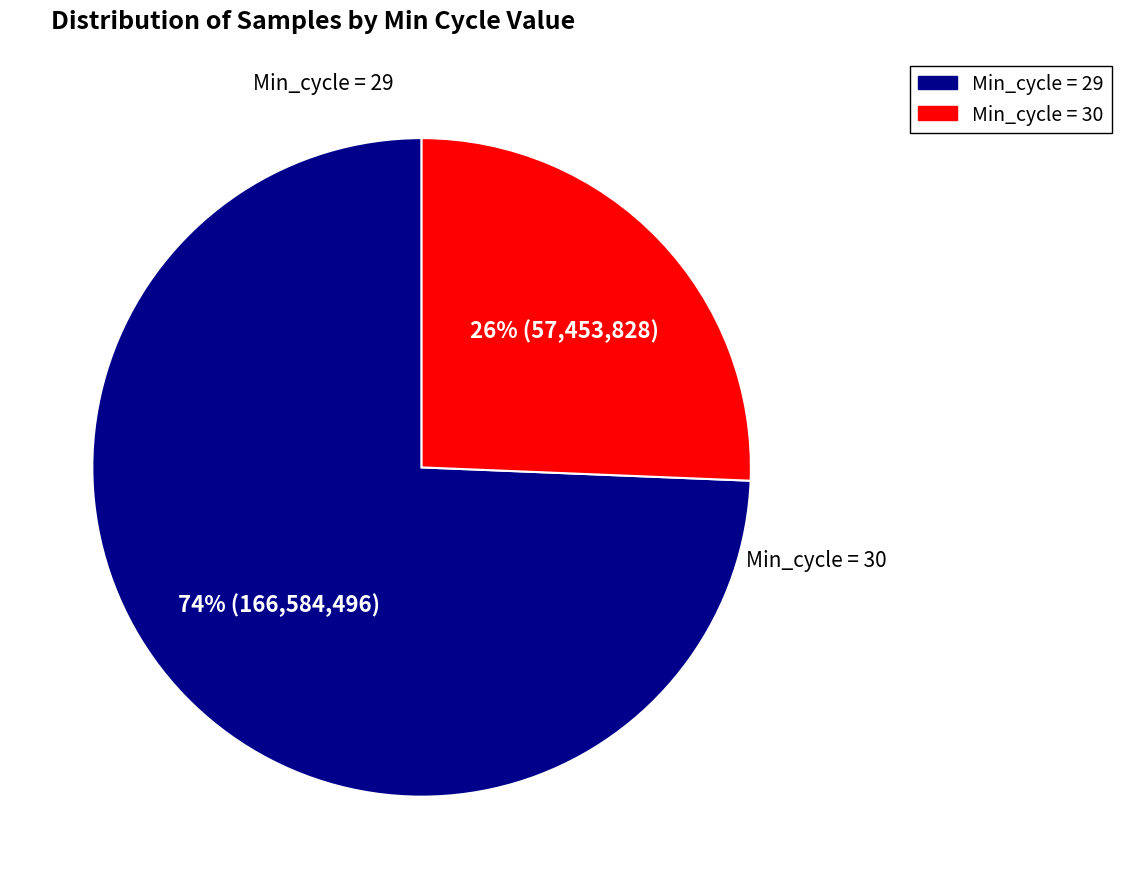

To the nearest percent, what is the average slice percentage?

50%